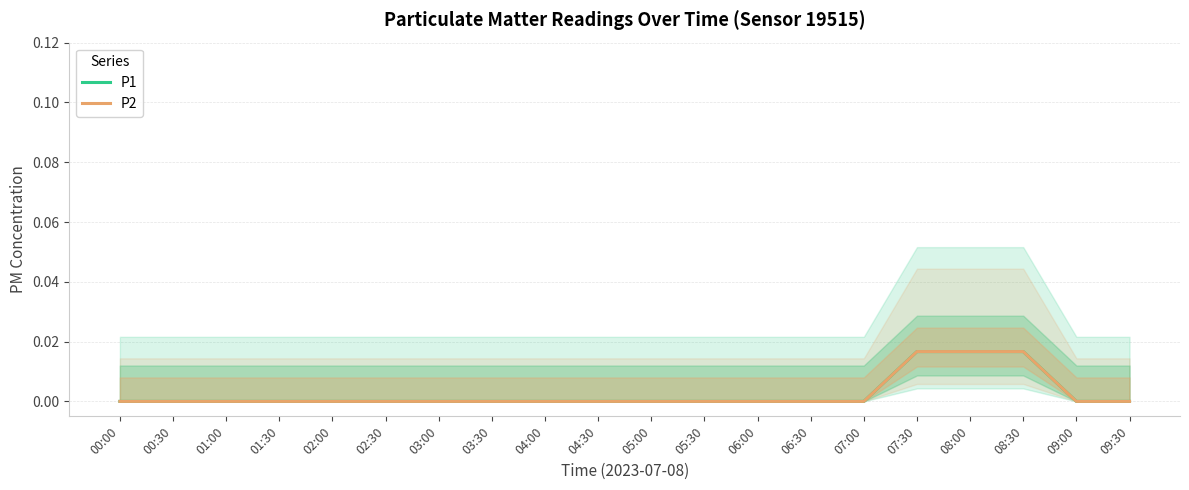

Is the value of P1 at 01:30 greater than the value of P2 at 09:30?

No